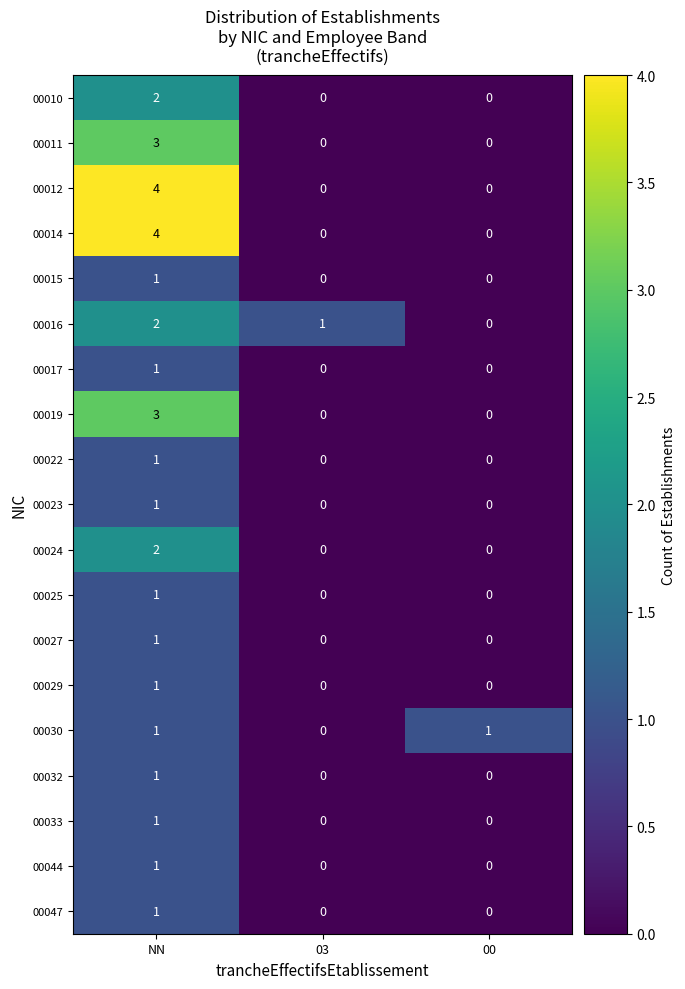

At which category is the sum across all series the highest?

NN